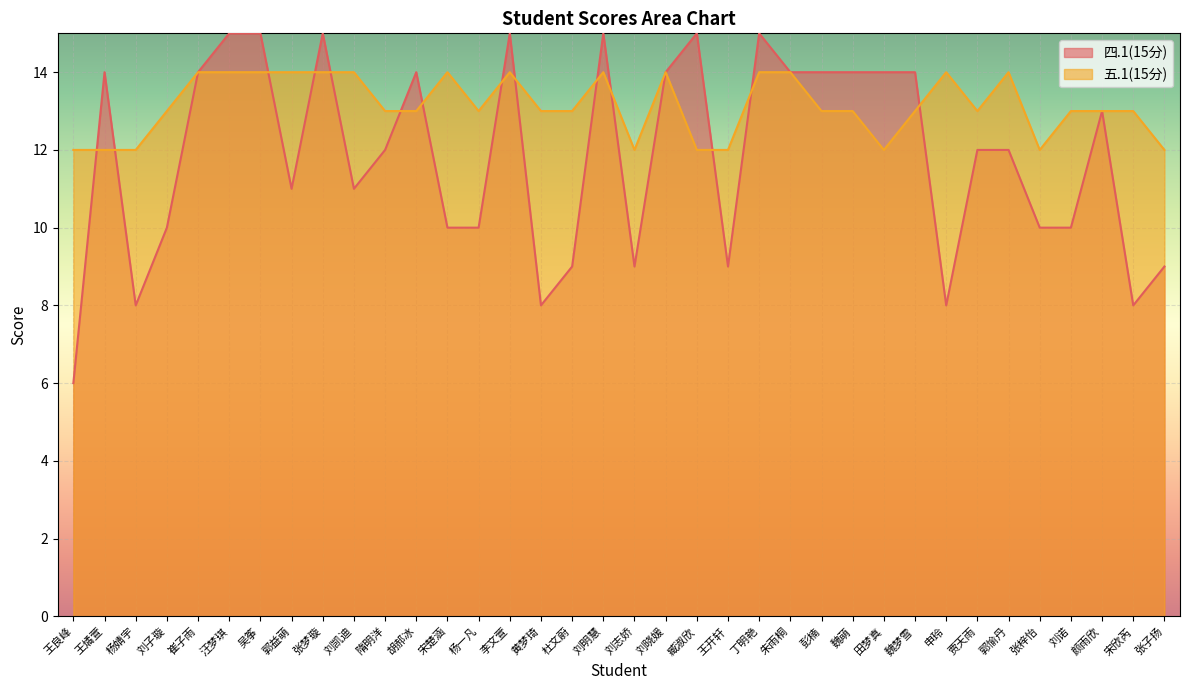

Reading left to right, extract all data points from this chart.

四.1(15分): 6	14	8	10	14	15	15	11	15	11	12	14	10	10	15	8	9	15	9	14	15	9	15	14	14	14	14	14	8	12	12	10	10	13	8	9
五.1(15分): 12	12	12	13	14	14	14	14	14	14	13	13	14	13	14	13	13	14	12	14	12	12	14	14	13	13	12	13	14	13	14	12	13	13	13	12